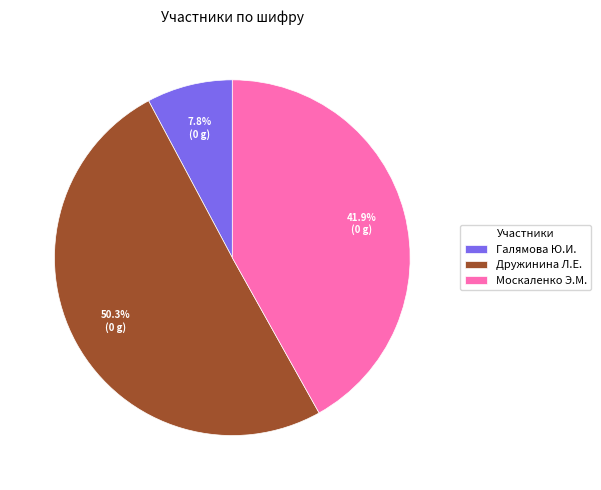

What is the smallest slice in the pie chart?

Галямова Ю.И.